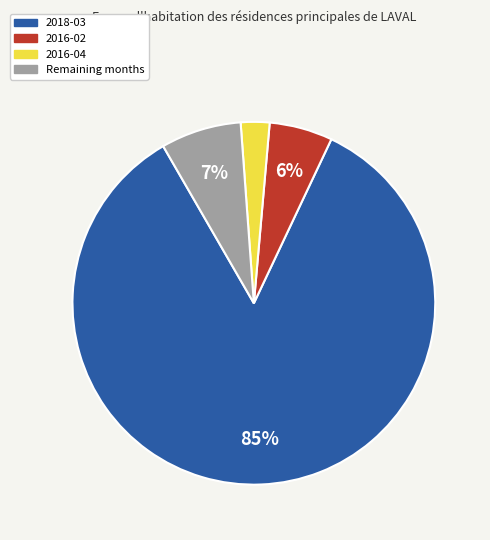

Count the number of slices in the pie.

4